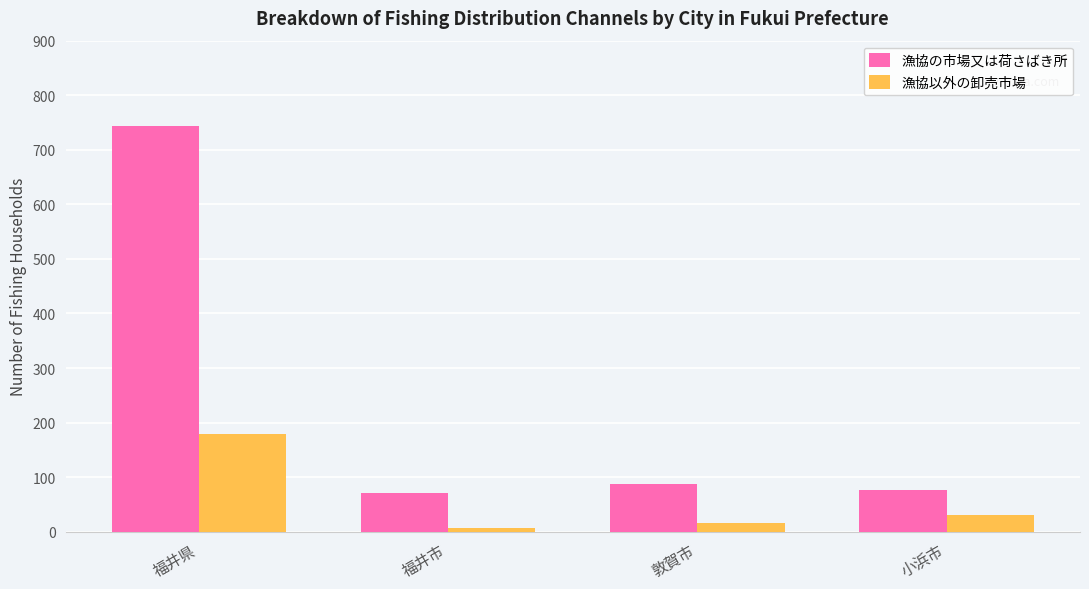

Read the 漁協の市場又は荷さばき所 value at 福井県, to the nearest 50.

750